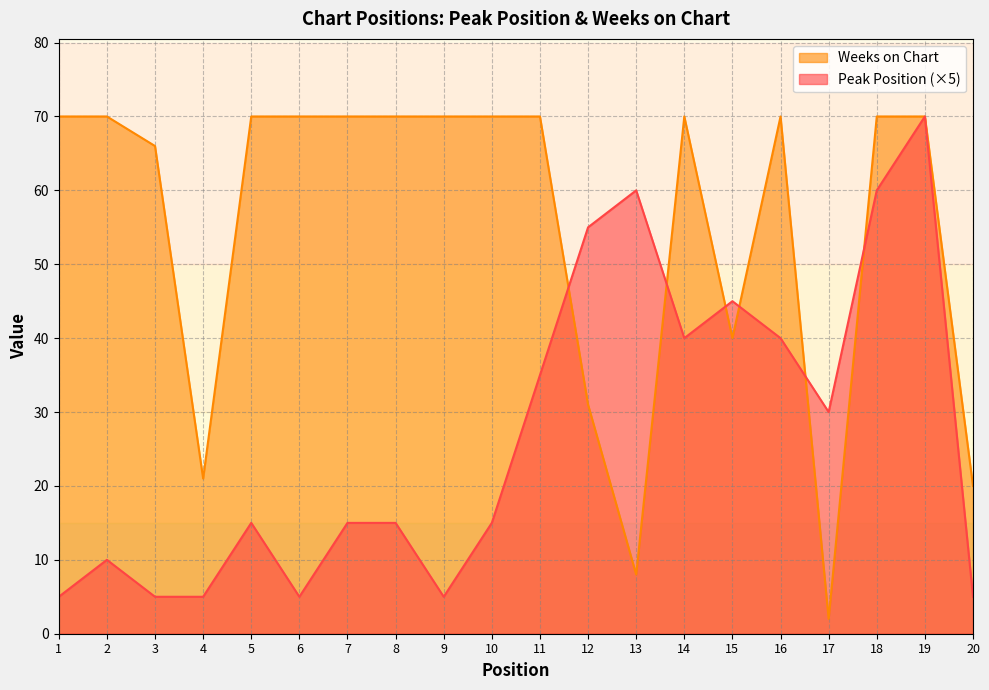

What is the value of the Peak Position point at the 4th from the left?

5